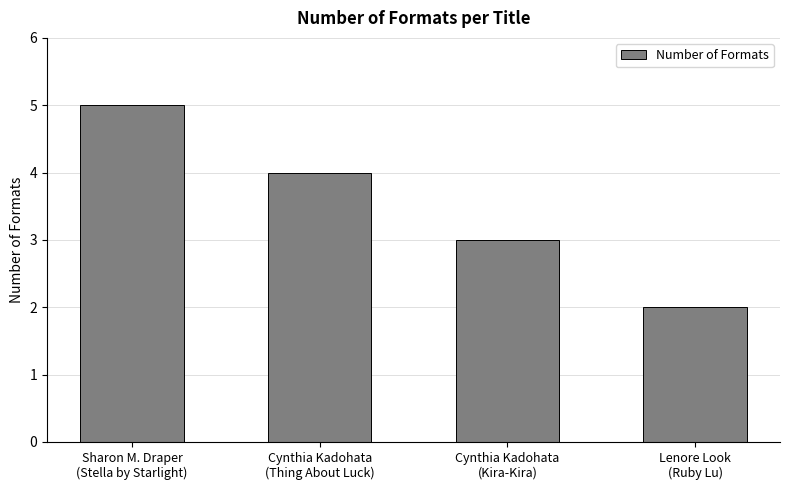

Reading left to right, extract all data points from this chart.

5	4	3	2